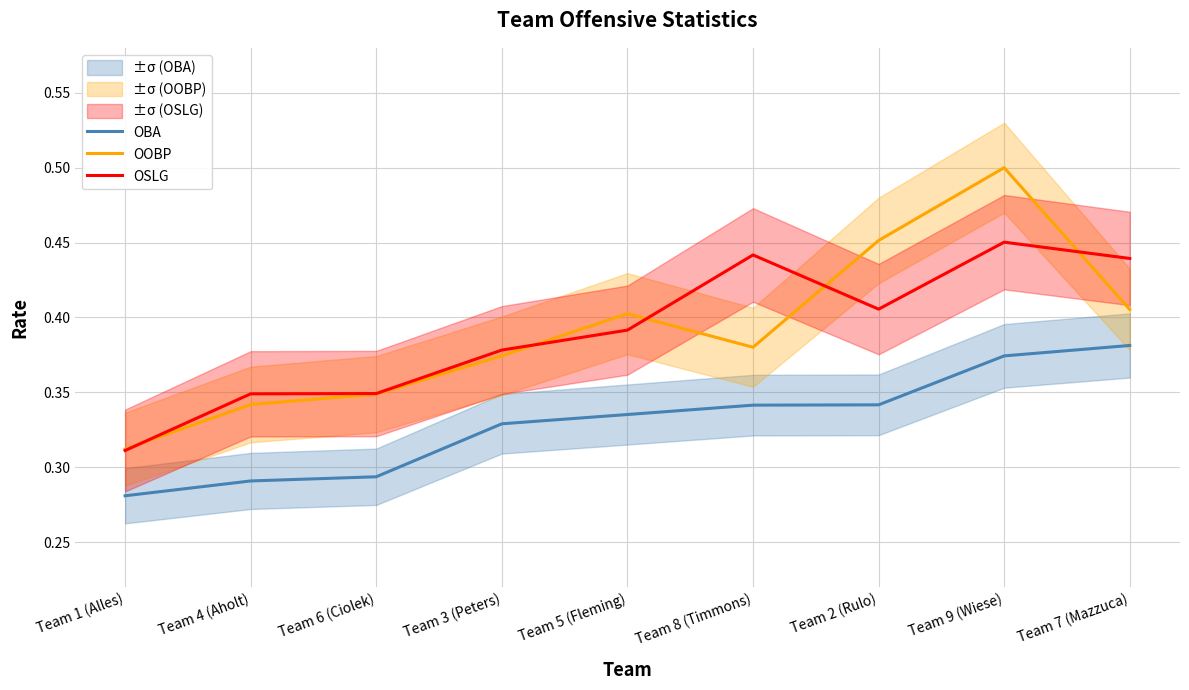

True or false: OBA and OOBP cross at least once.

False